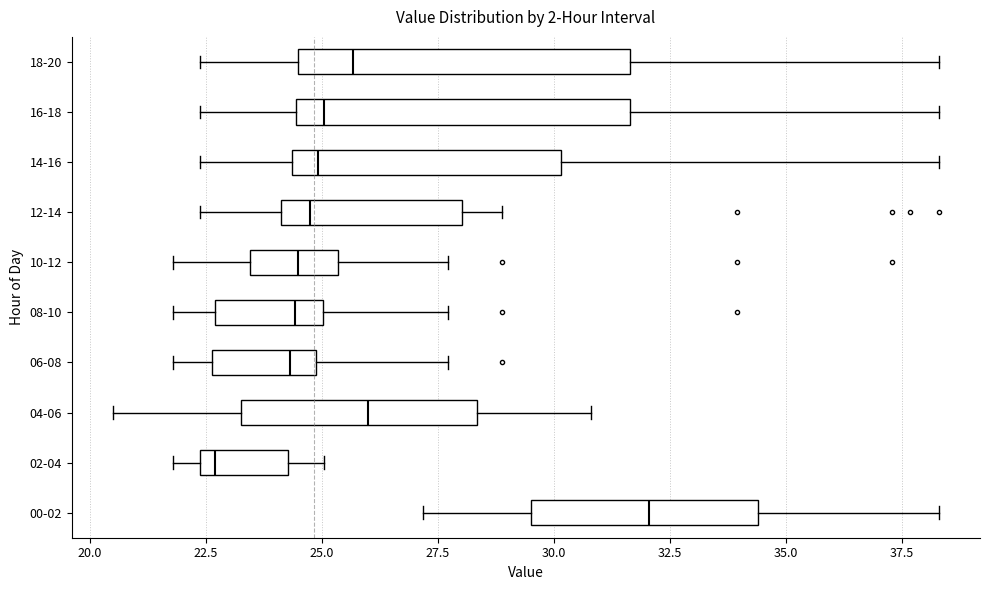

Reading bottom to top, transcribe this box plot: for each box, give where its median line is, the range the box spans, and where its two whiskers end, as read against the x-axis. The values are not printed on the chart, so give them approximately, as read against the axis.

00-02: median 32.0, box 29.5 to 34.5, whiskers 27.0 to 38.5
02-04: median 22.5 (just right of the box's left edge), box 22.5 to 24.5, whiskers 22.0 to 25.0
04-06: median 26.0, box 23.5 to 28.5, whiskers 20.5 to 31.0
06-08: median 24.5, box 22.5 to 25.0, whiskers 22.0 to 27.5
08-10: median 24.5, box 22.5 to 25.0, whiskers 22.0 to 27.5
10-12: median 24.5, box 23.5 to 25.5, whiskers 22.0 to 27.5
12-14: median 24.5, box 24.0 to 28.0, whiskers 22.5 to 29.0
14-16: median 25.0, box 24.5 to 30.0, whiskers 22.5 to 38.5
16-18: median 25.0, box 24.5 to 31.5, whiskers 22.5 to 38.5
18-20: median 25.5, box 24.5 to 31.5, whiskers 22.5 to 38.5